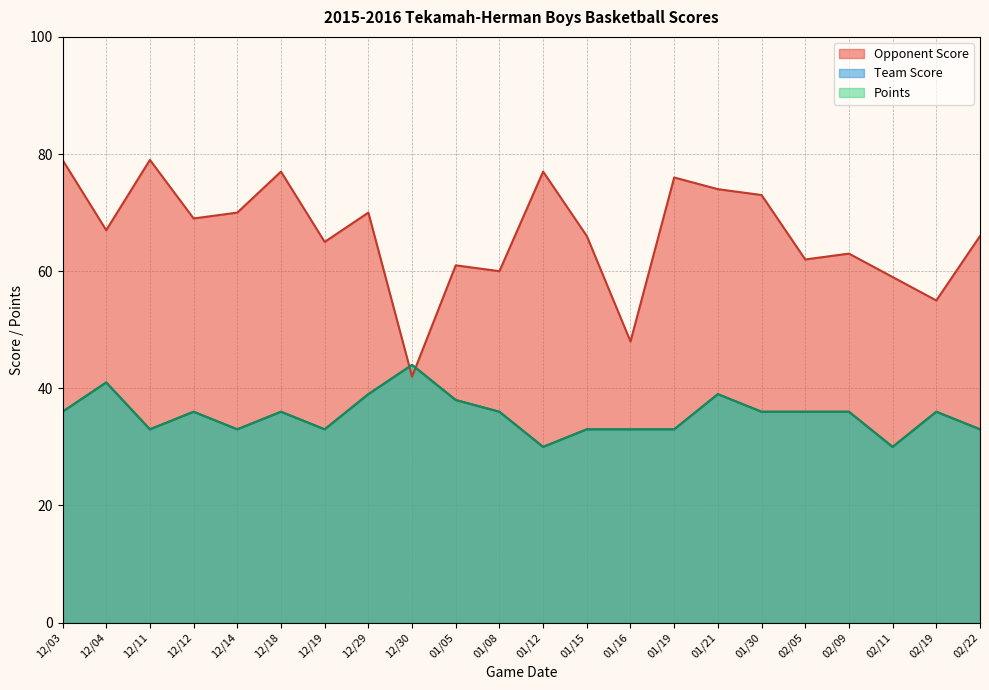

Rank the series at 01/19 from lowest to highest value.

Team Score, Points, Opponent Score